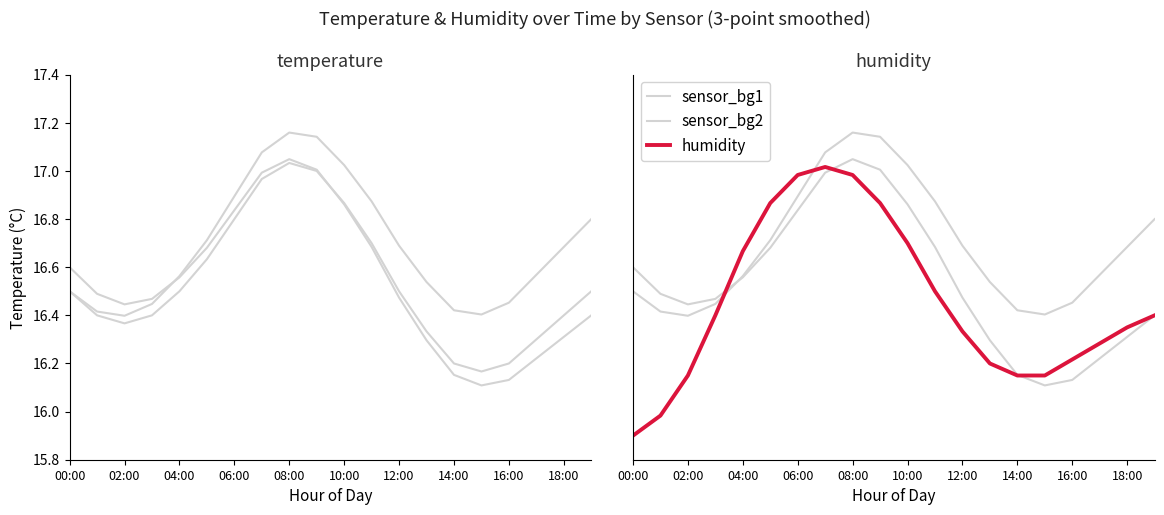

True or false: sensor_bg1 and temperature_main cross at least once.

False